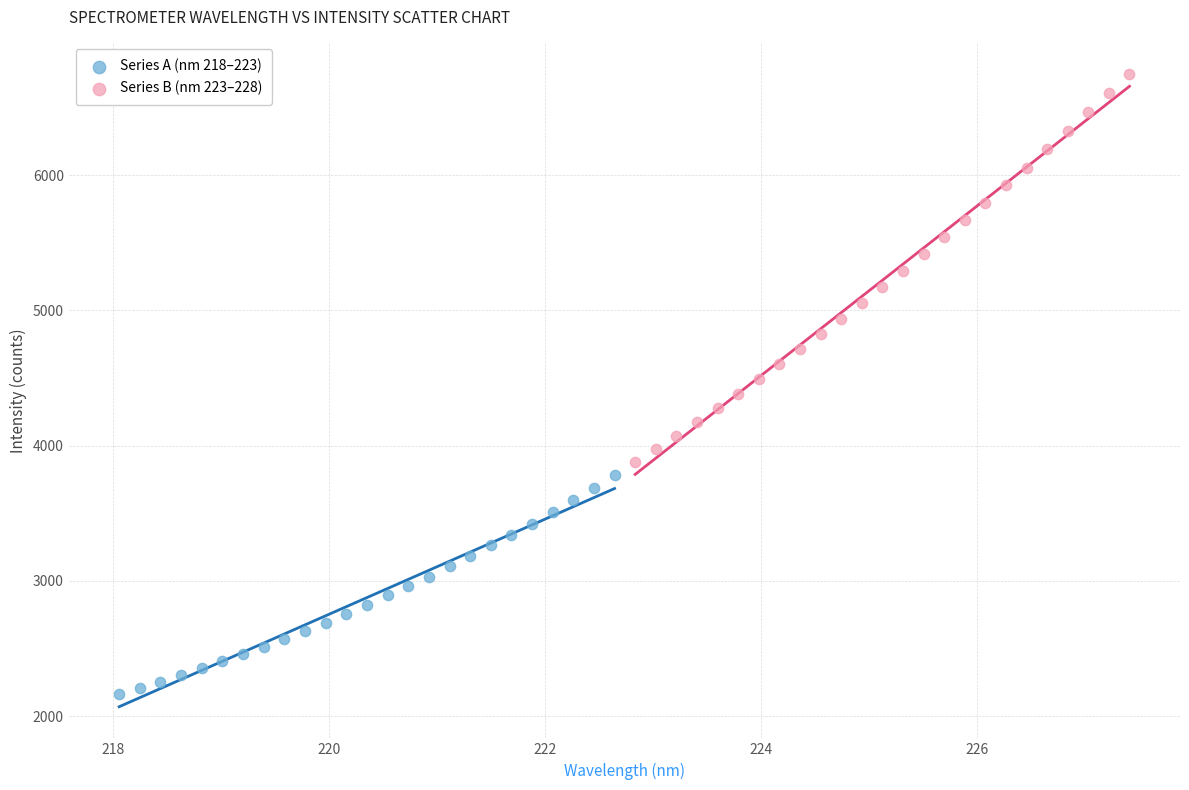

Which series contains the lowest Y value?

Series A (nm 218–223)